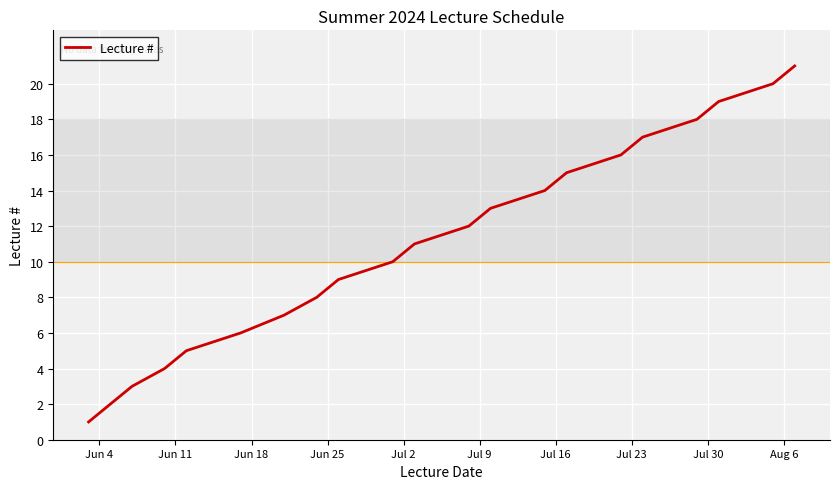

What is the difference between the maximum and minimum values?

20